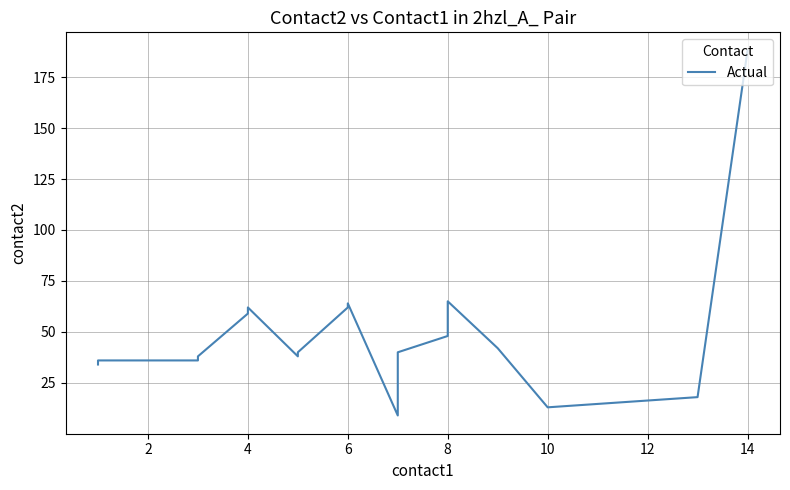

How many data points are above 42?

9